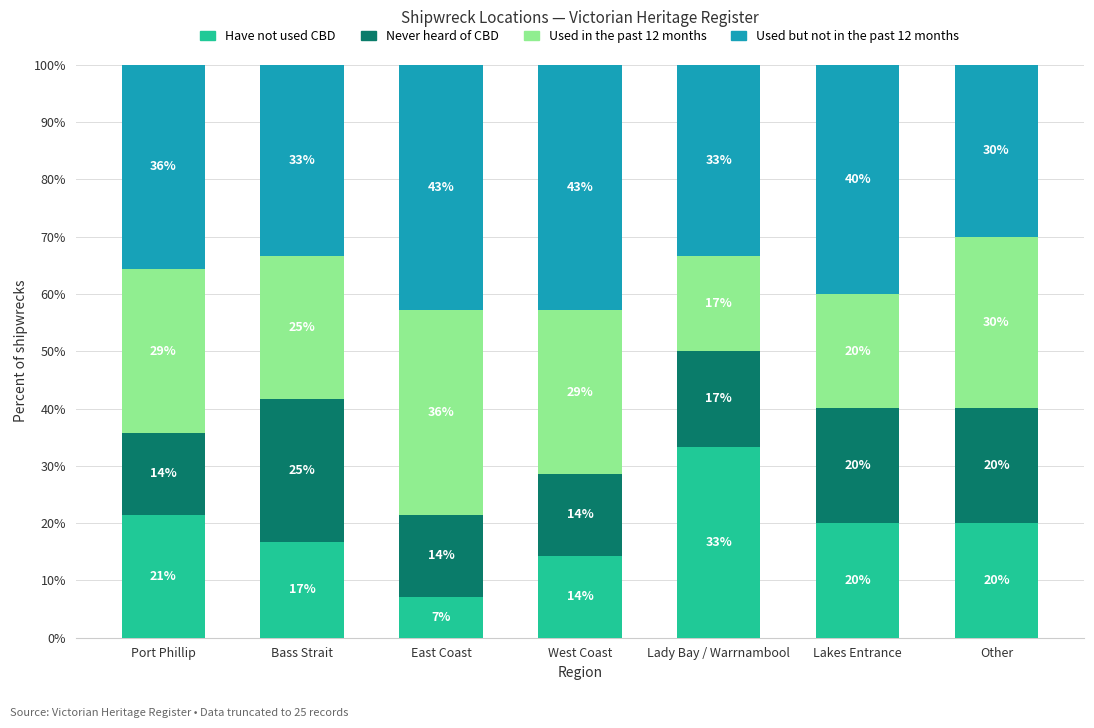

Rank the series by their maximum value, from lowest to highest.

Never heard of CBD, Have not used CBD, Used in the past 12 months, Used but not in the past 12 months